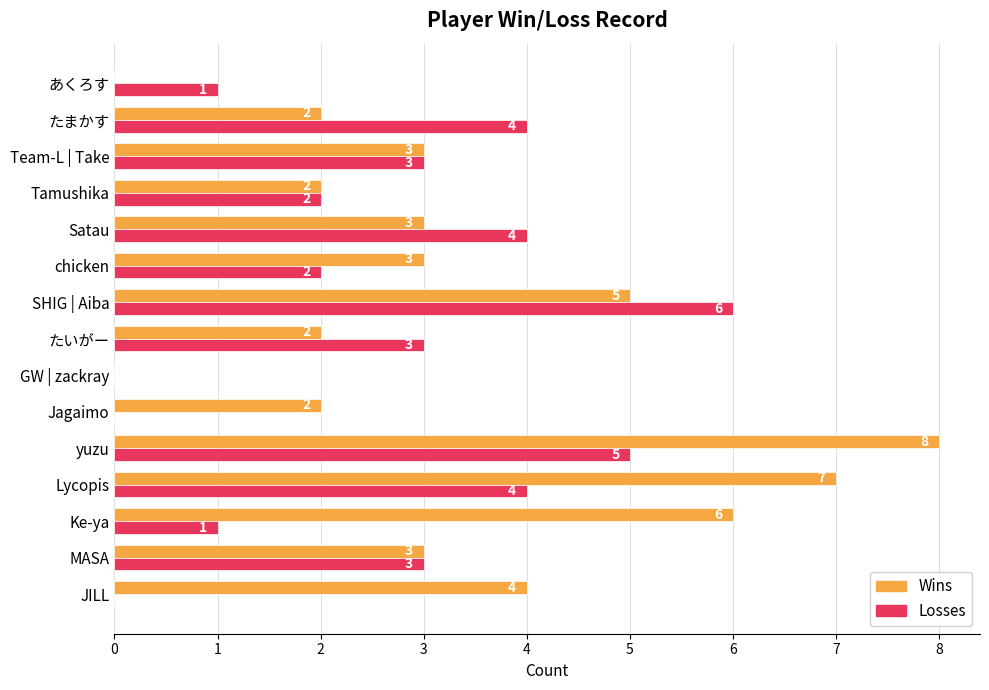

Which series changed the most between Jagaimo and Satau?

Losses